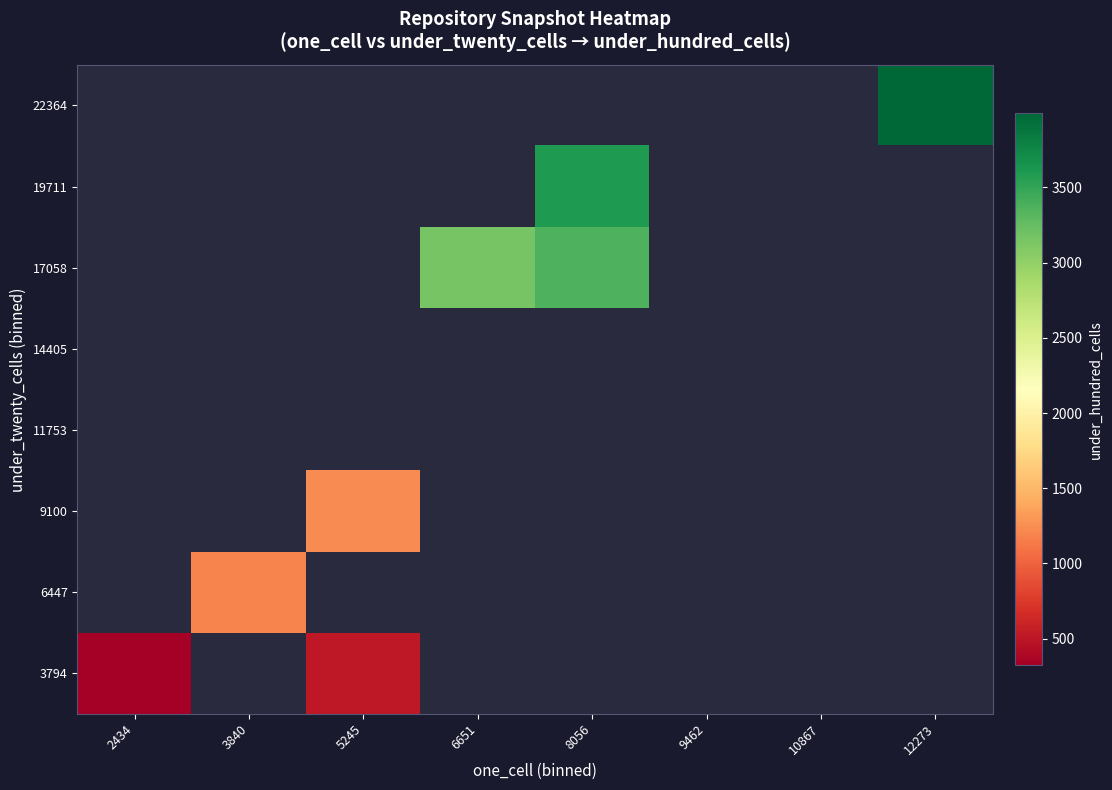

List the series in order of their overall mean, lowest first.

3794, 6447, 9100, 11753, 14405, 17058, 19711, 22364